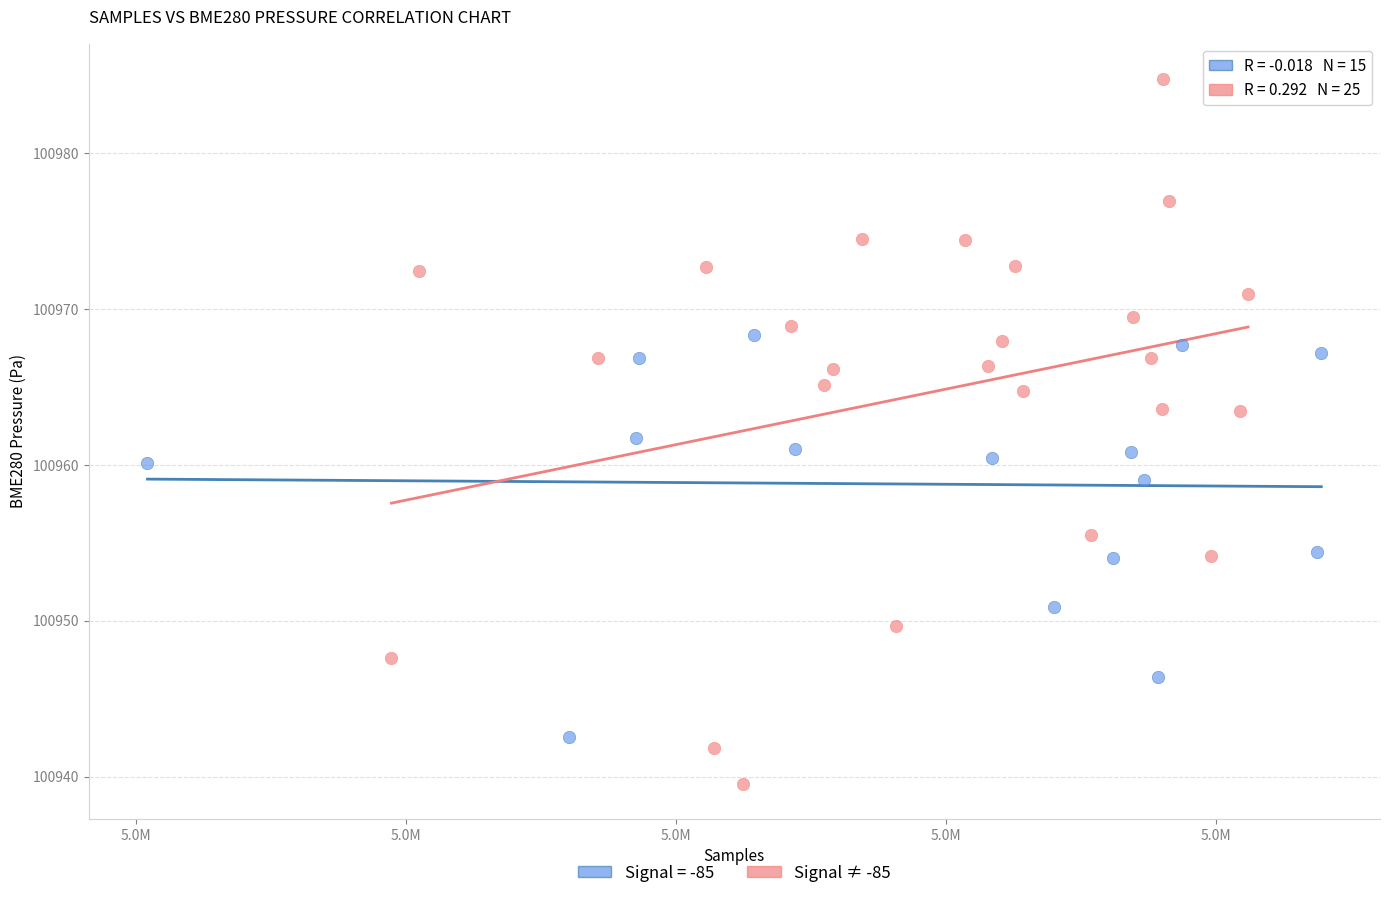

Which series reaches the minimum Y coordinate?

Signal ≠ -85